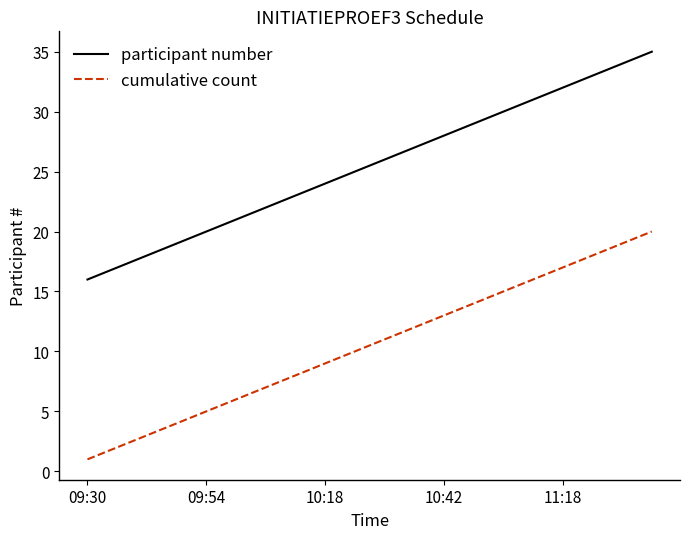

Which series has the largest total across all categories?

participant number